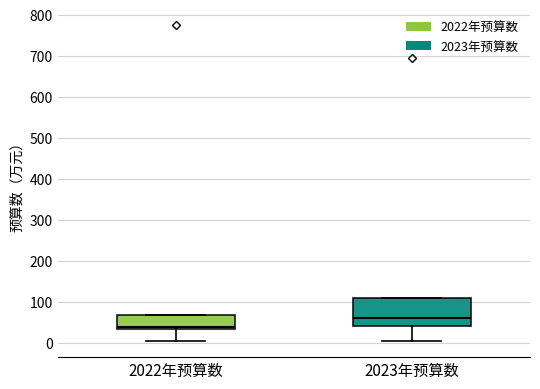

Reading left to right, transcribe this box plot: for each box, give where its median line is, the range the box spans, and where its two whiskers end, as read against the y-axis. The values are not printed on the chart, so give them approximately, as read against the axis.

2022年预算数: median 40, box 30 to 70, whiskers 0 to 70
2023年预算数: median 60, box 40 to 110, whiskers 0 to 110